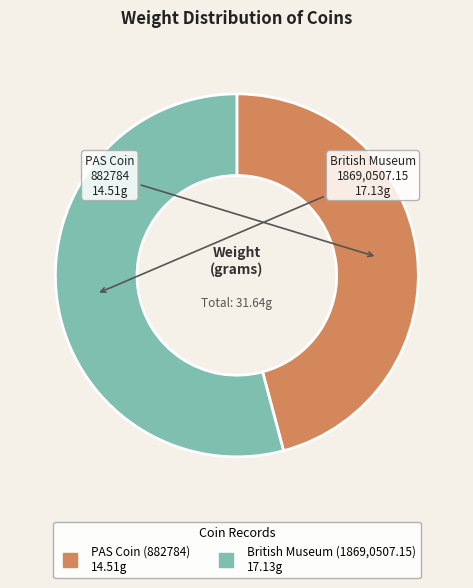

Do British Museum (1869,0507.15) and PAS Coin (882784) together represent more than half of the pie?

Yes